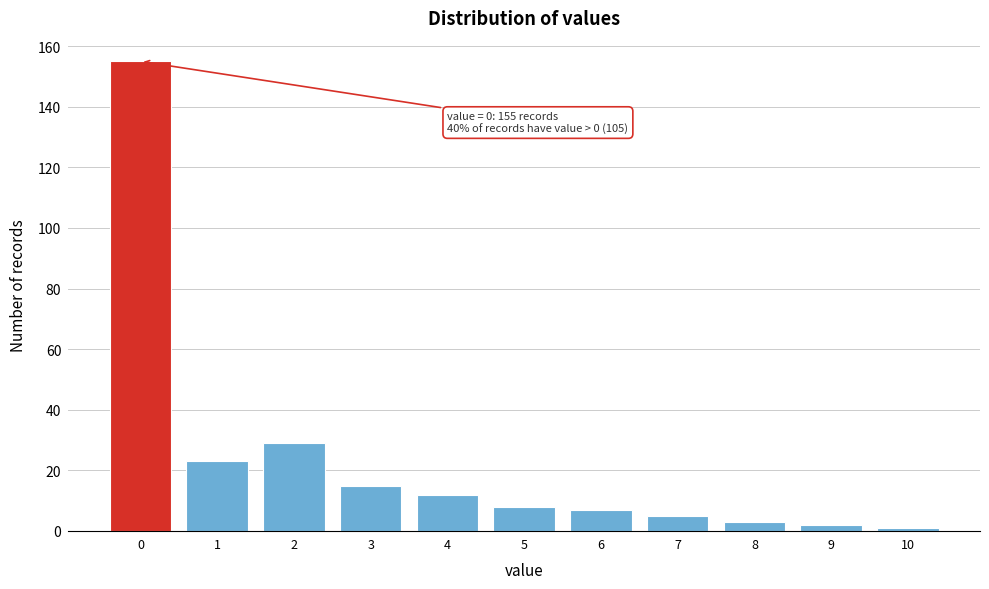

Which range on the x-axis has the tallest bar?

-0.5 to 0.5